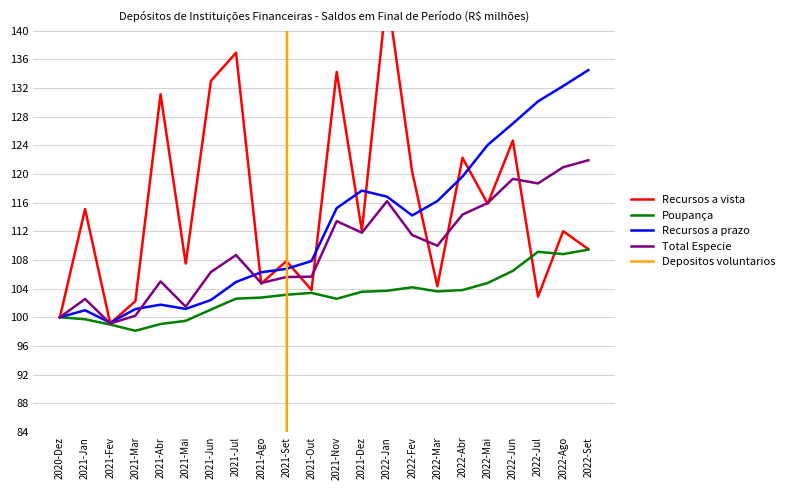

Which series has the largest range (max minus min)?

Depositos voluntarios